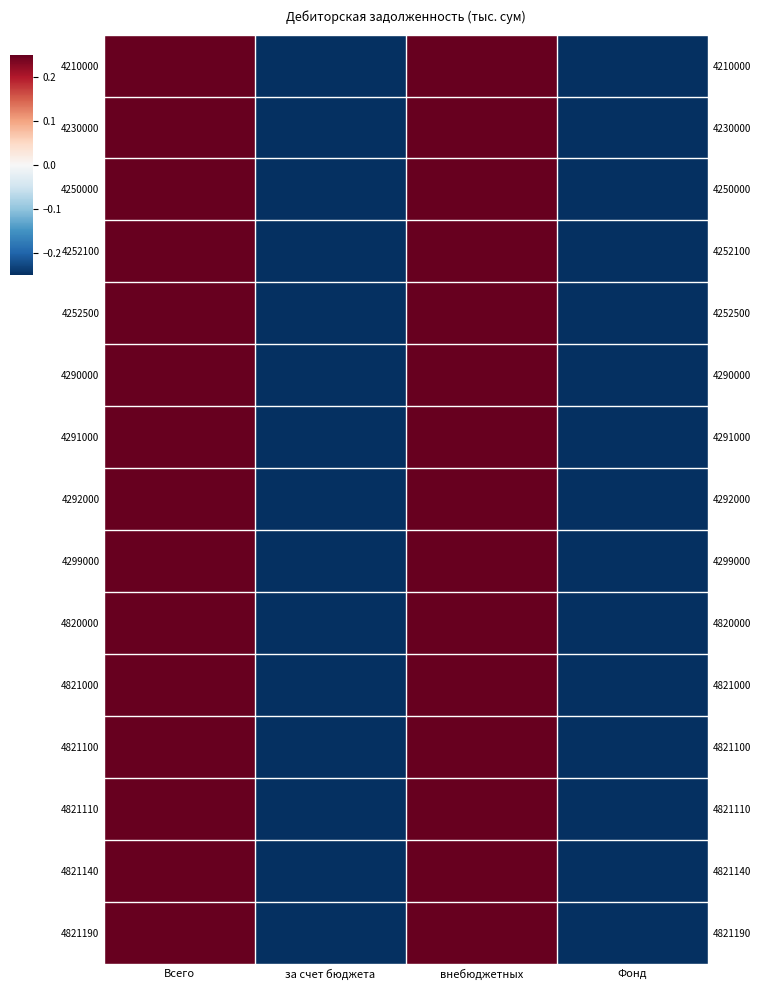

List the series in order of their peak value, highest first.

4210000, 4230000, 4250000, 4252100, 4252500, 4290000, 4291000, 4292000, 4299000, 4820000, 4821000, 4821100, 4821110, 4821140, 4821190